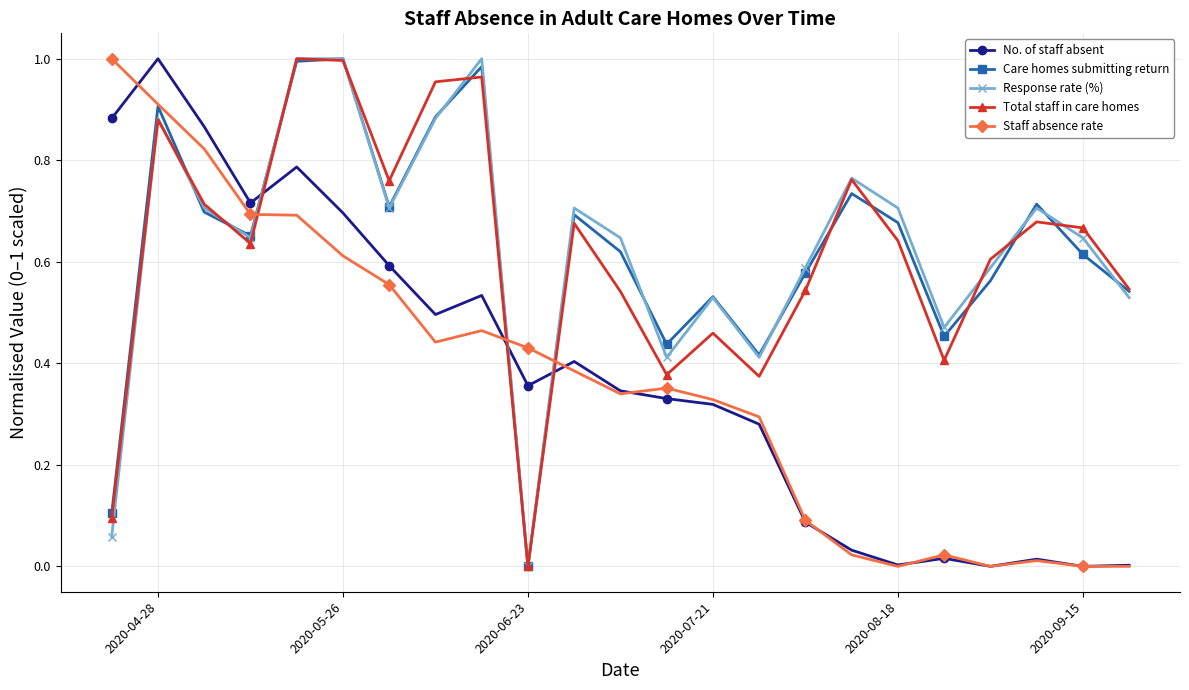

How many times do Response rate (%) and Staff absence rate cross each other?

3